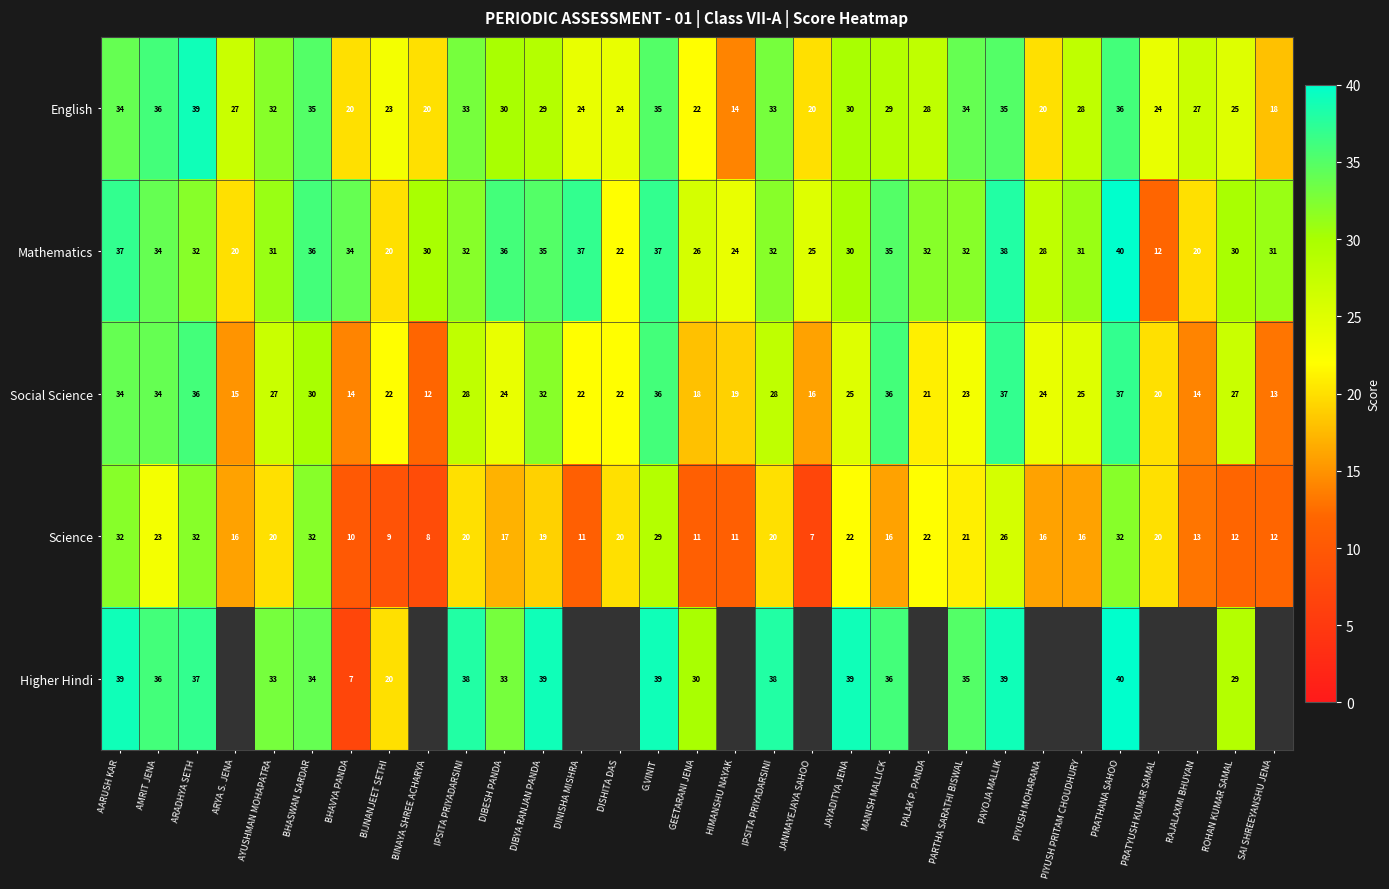

The Science series shows 20.0 at DISHITA DAS. True or false?

True